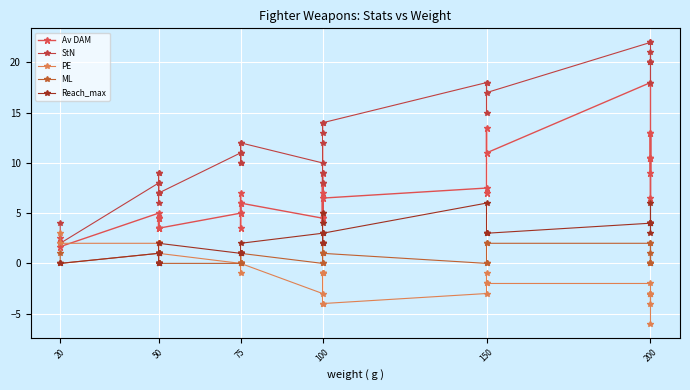

How many positive values does the PE series have?

11